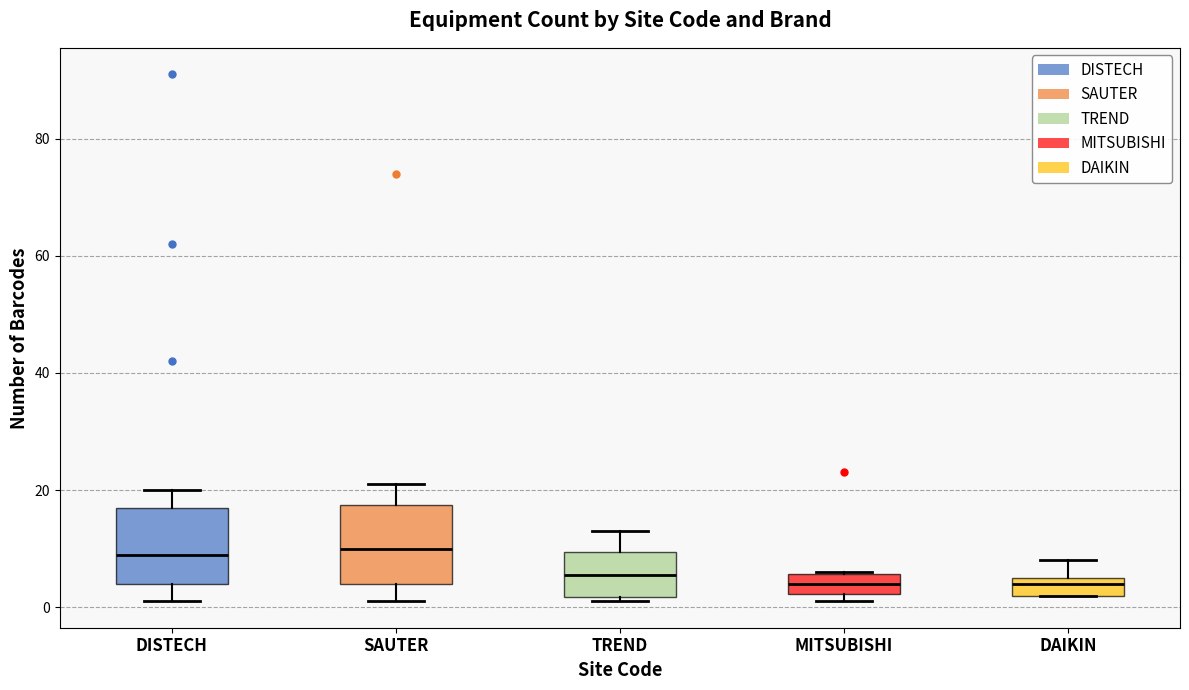

Reading left to right, read every box against the y-axis: the position of its median line, the range the box covers, and the ends of its whiskers. The values are not printed on the chart, so give them approximately, as read against the axis.

DISTECH: median 10, box 4 to 18, whiskers 2 to 20
SAUTER: median 10, box 4 to 18, whiskers 2 to 22
TREND: median 6, box 2 to 10, whiskers 2 (just below the box's lower edge) to 14
MITSUBISHI: median 4, box 2 to 6, whiskers 2 (just below the box's lower edge) to 6
DAIKIN: median 4, box 2 to 6, whiskers 2 to 8